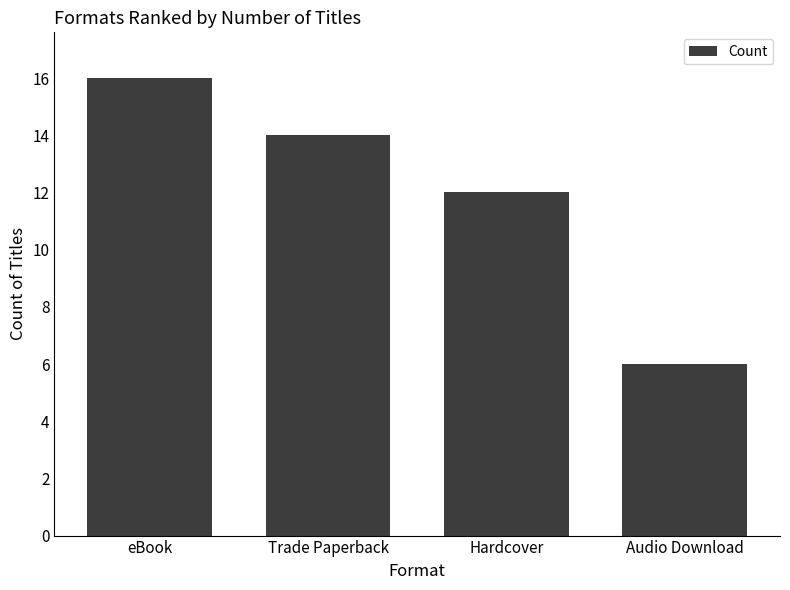

Reading left to right, what are all the values shown in this chart?

16	14	12	6